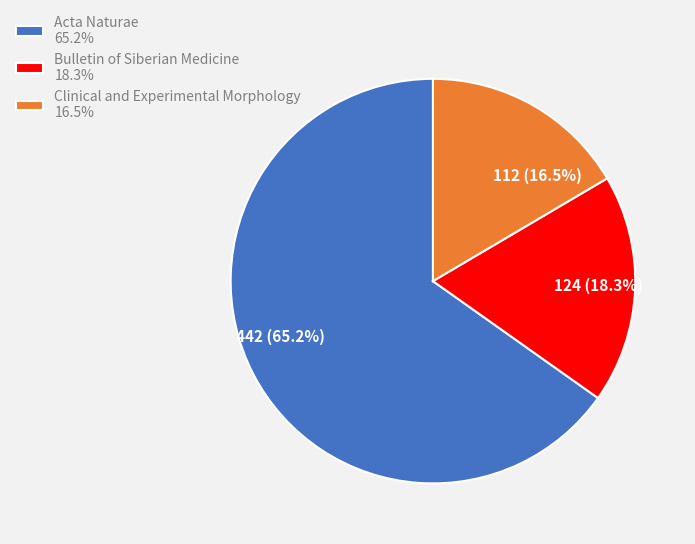

Rank the categories by value from highest to lowest.

Acta Naturae, Bulletin of Siberian Medicine, Clinical and Experimental Morphology